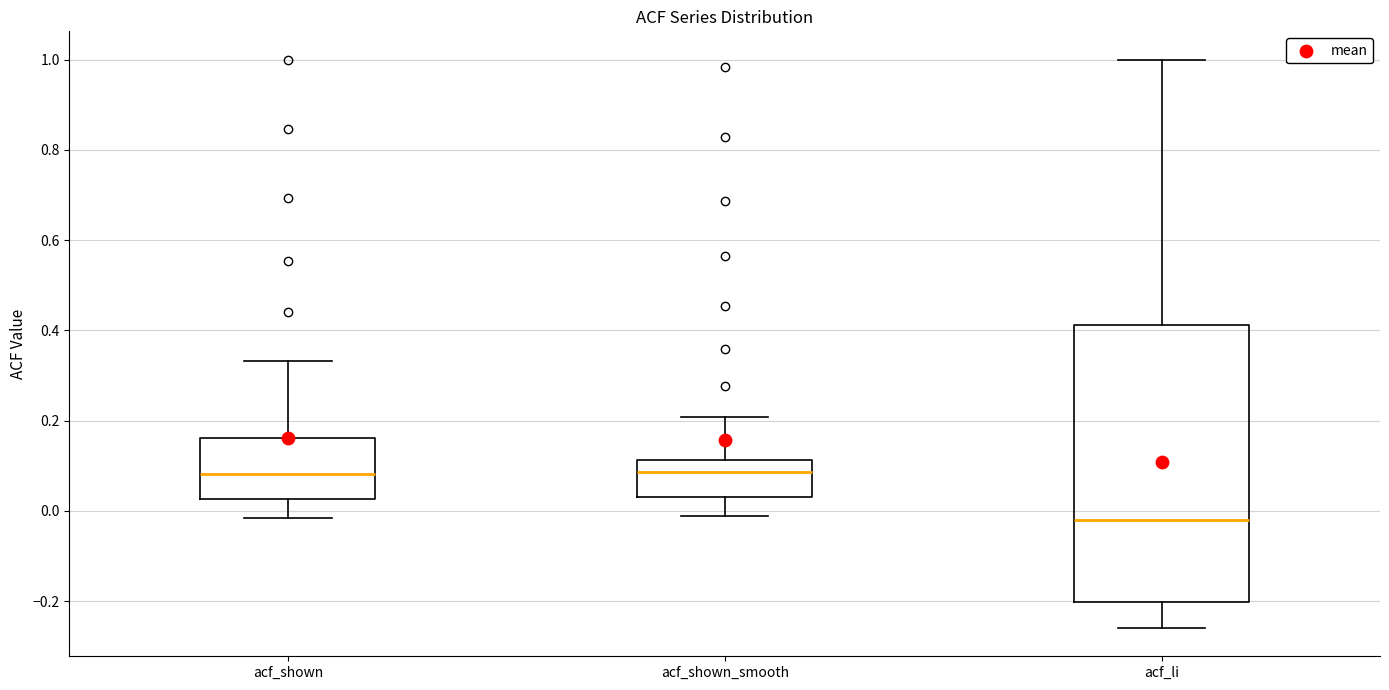

Where is the upper edge of the box for acf_li on the y-axis? The values are not printed on the chart, so give them approximately, as read against the axis.

0.42